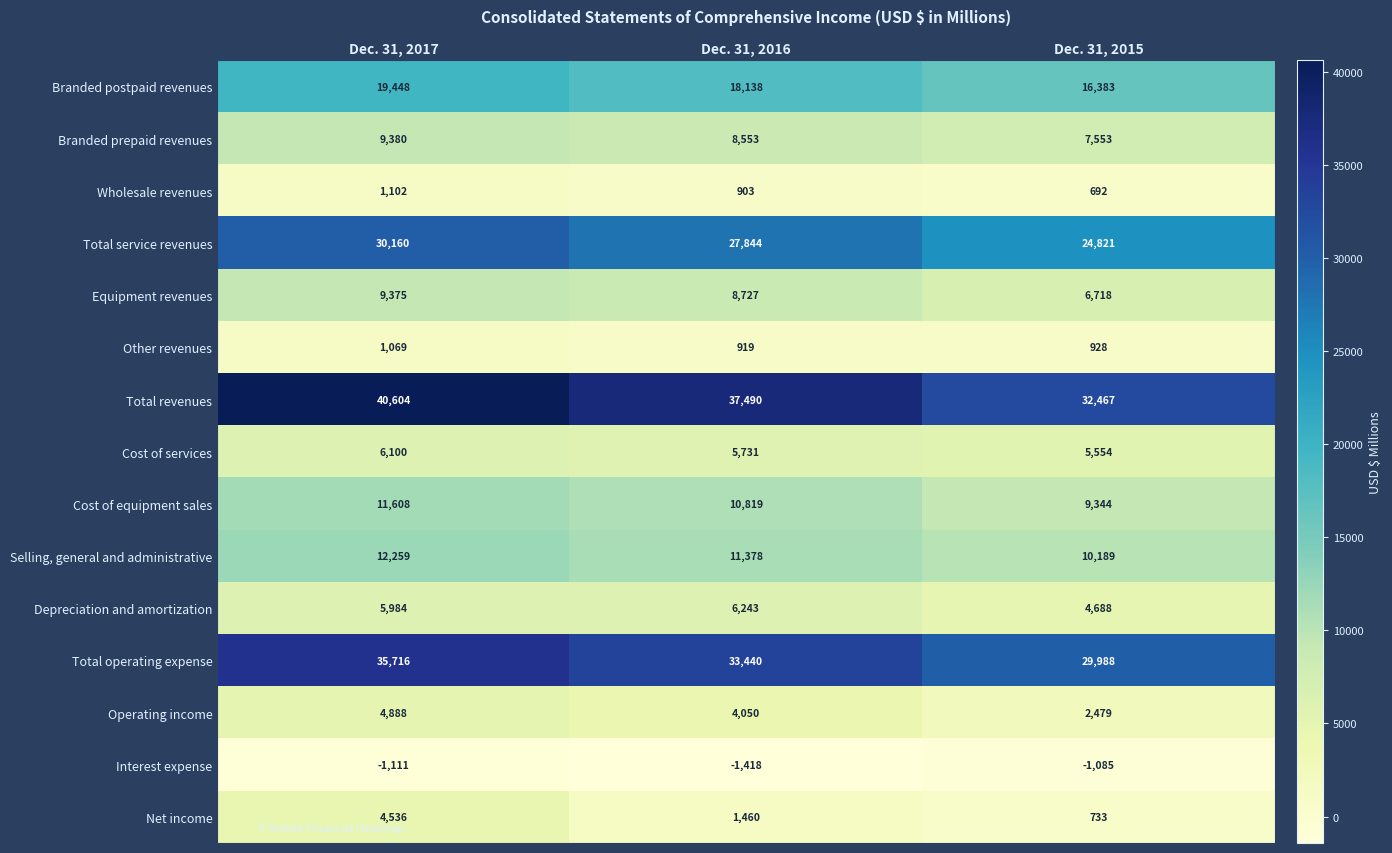

What is the maximum value shown in the chart?

40604